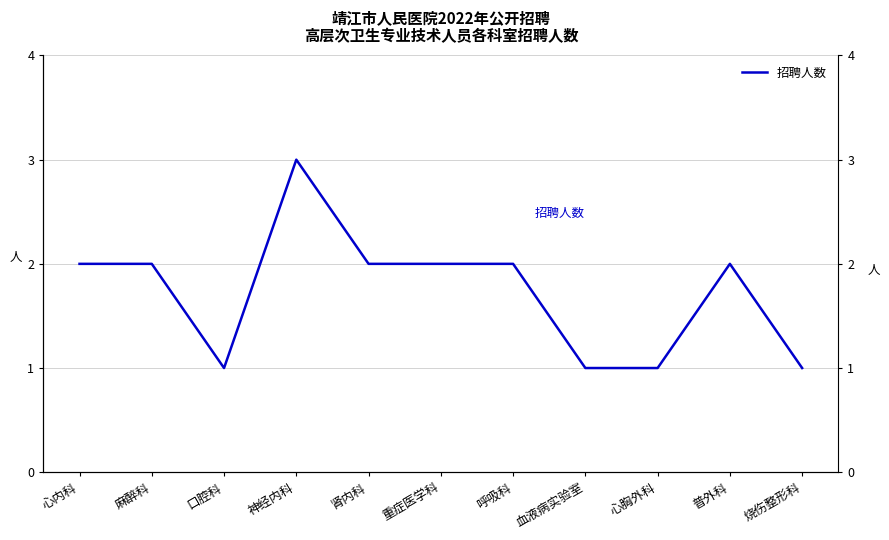

List the labels in order of value, smallest first.

口腔科, 血液病实验室, 心胸外科, 烧伤整形科, 心内科, 麻醉科, 肾内科, 重症医学科, 呼吸科, 普外科, 神经内科